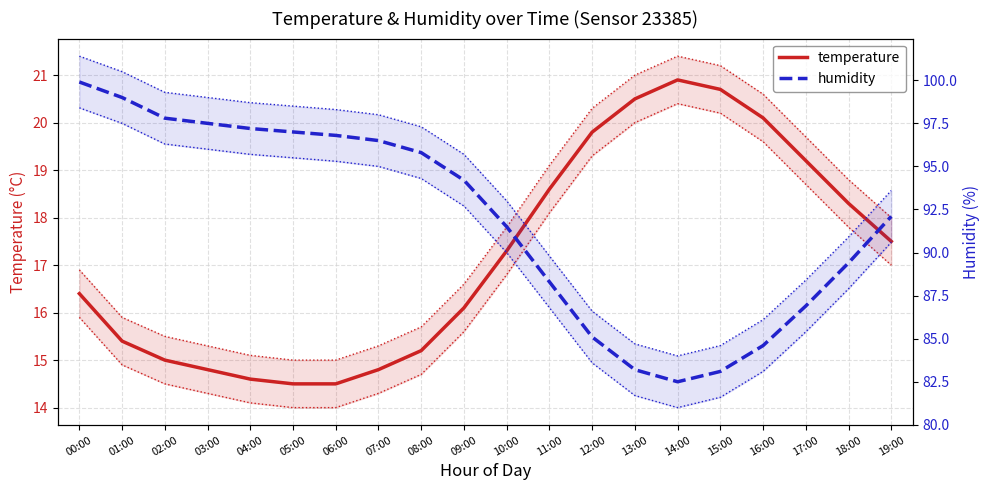

Rank the series by their maximum value, from highest to lowest.

humidity, temperature